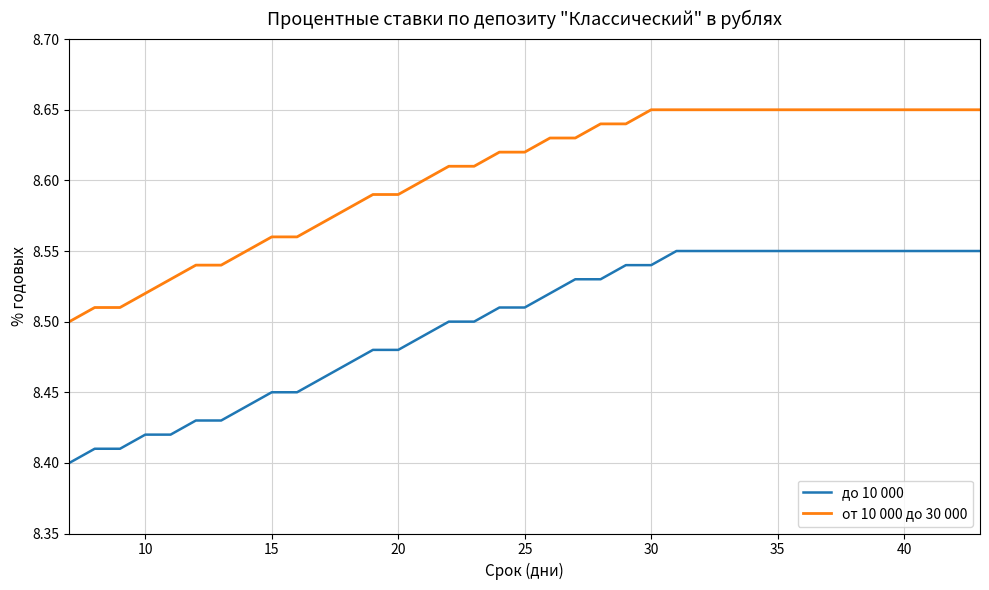

List the series in order of their peak value, lowest first.

до 10 000, от 10 000 до 30 000